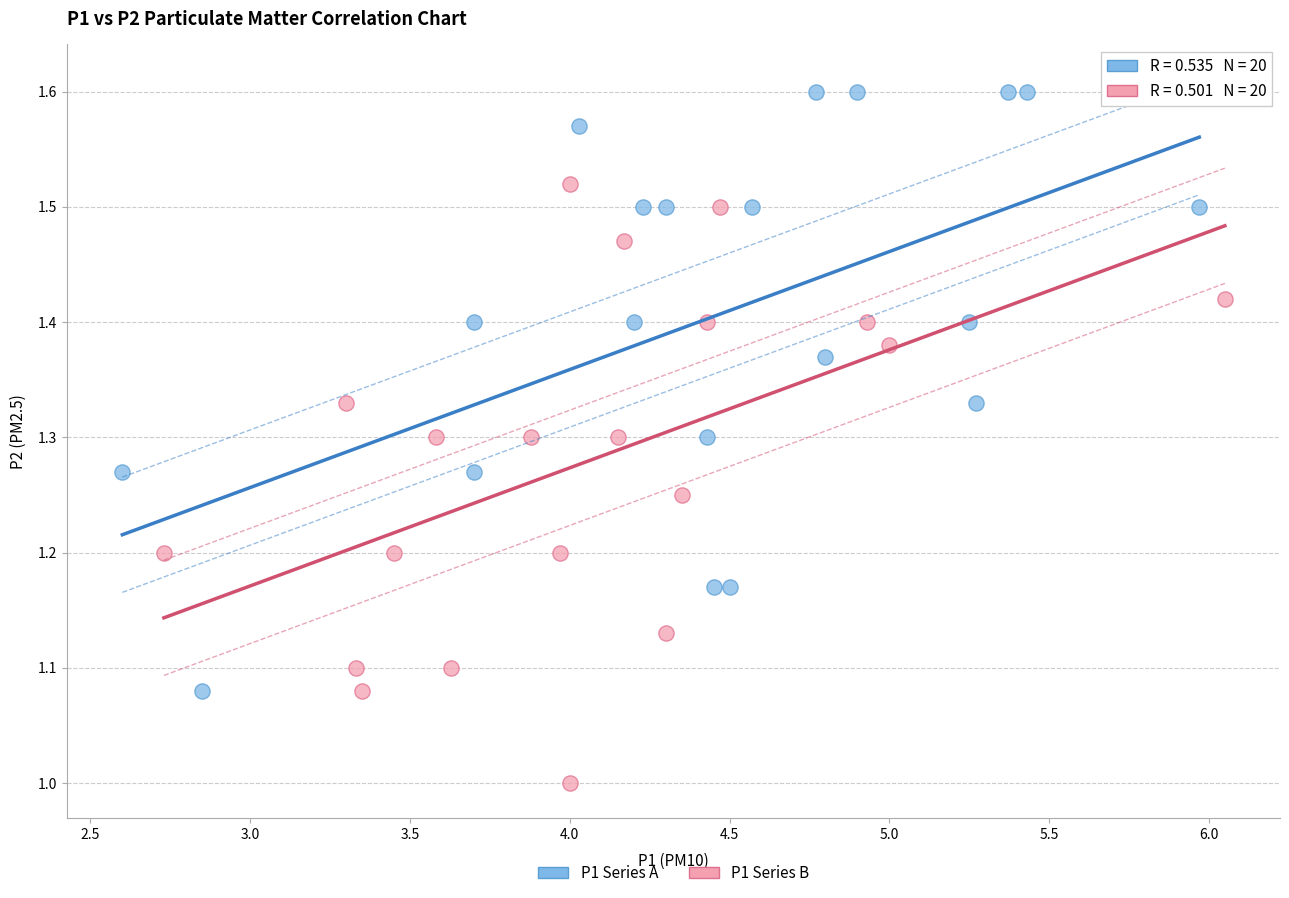

Which series contains the lowest Y value?

P1 Series B